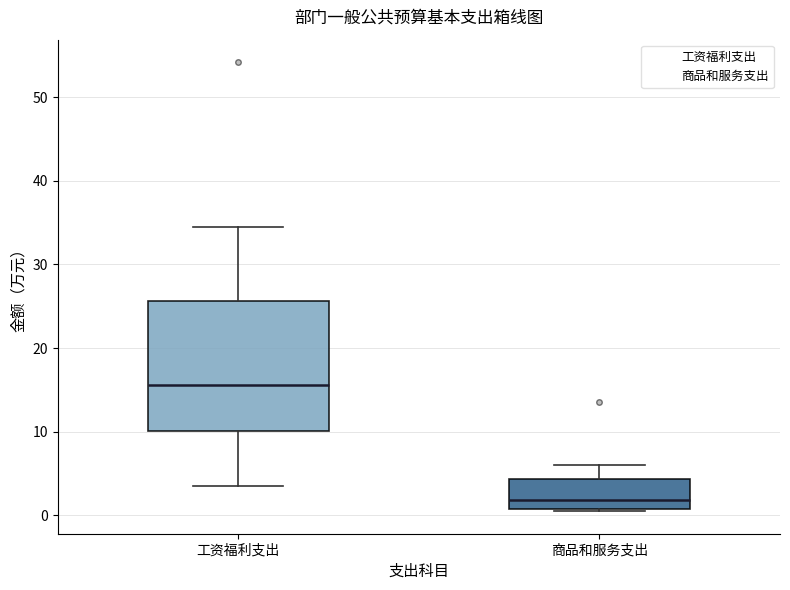

Which box has the highest median line?

工资福利支出